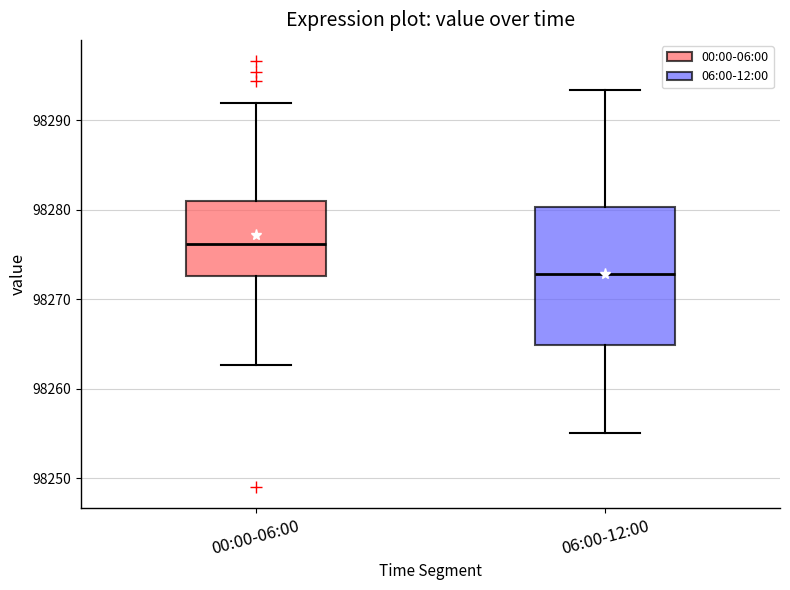

Where is the lower edge of the box for 00:00-06:00 on the y-axis? The values are not printed on the chart, so give them approximately, as read against the axis.

98273